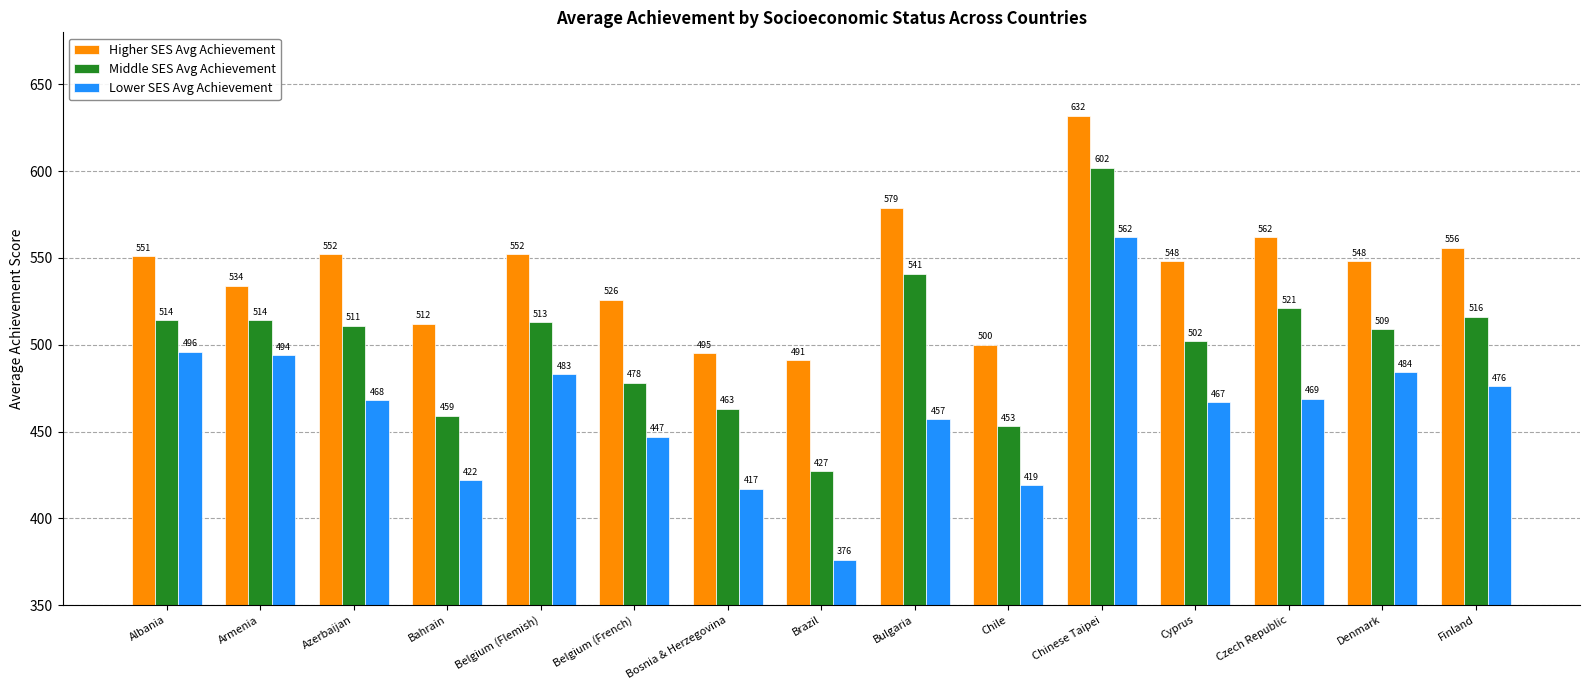

What position from the left is Czech Republic?

13